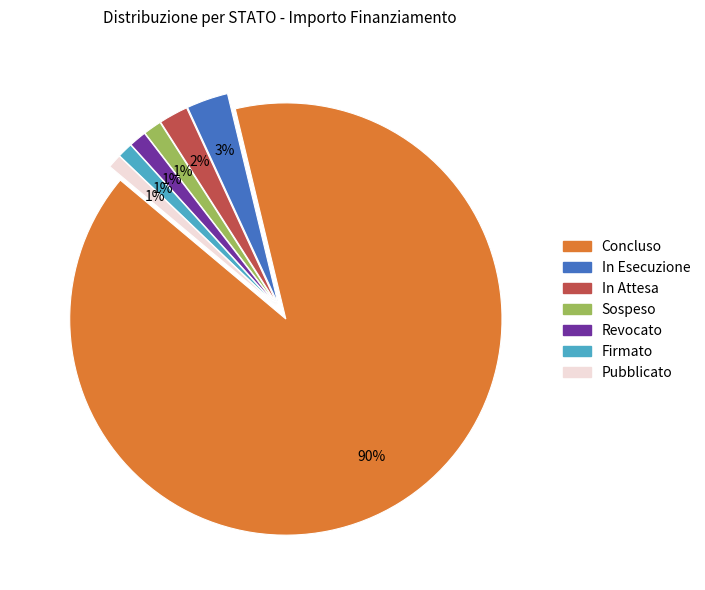

Count the number of slices in the pie.

7